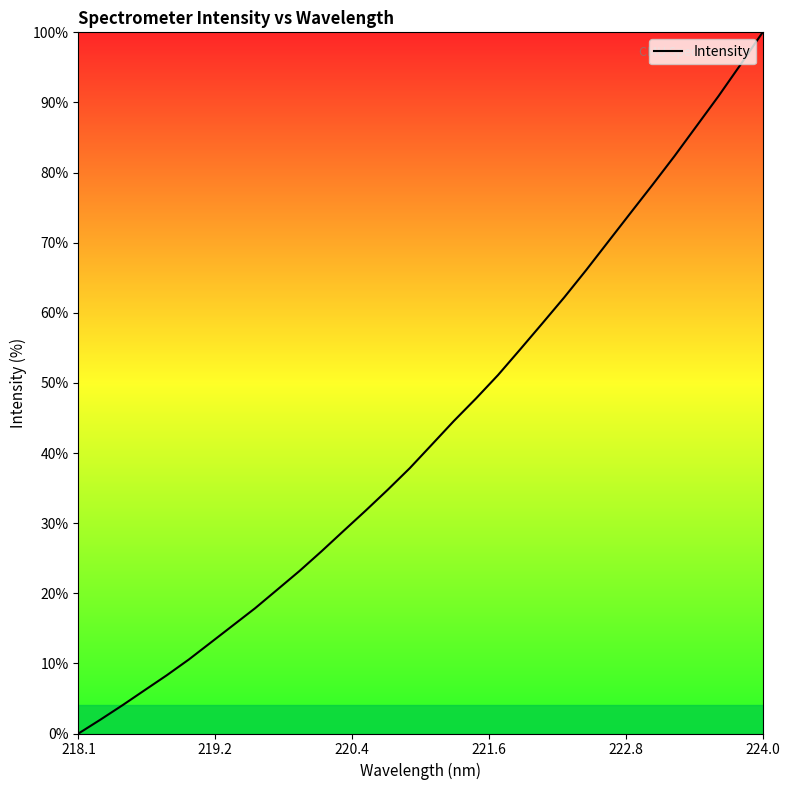

What is the sum of all values?

1384.4